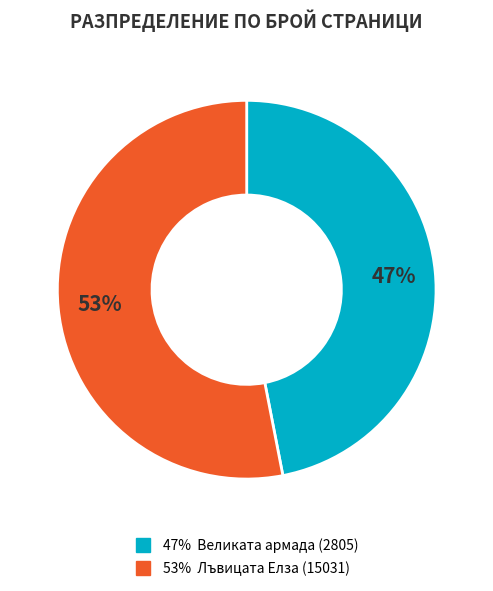

Is there a majority slice in this chart?

Yes